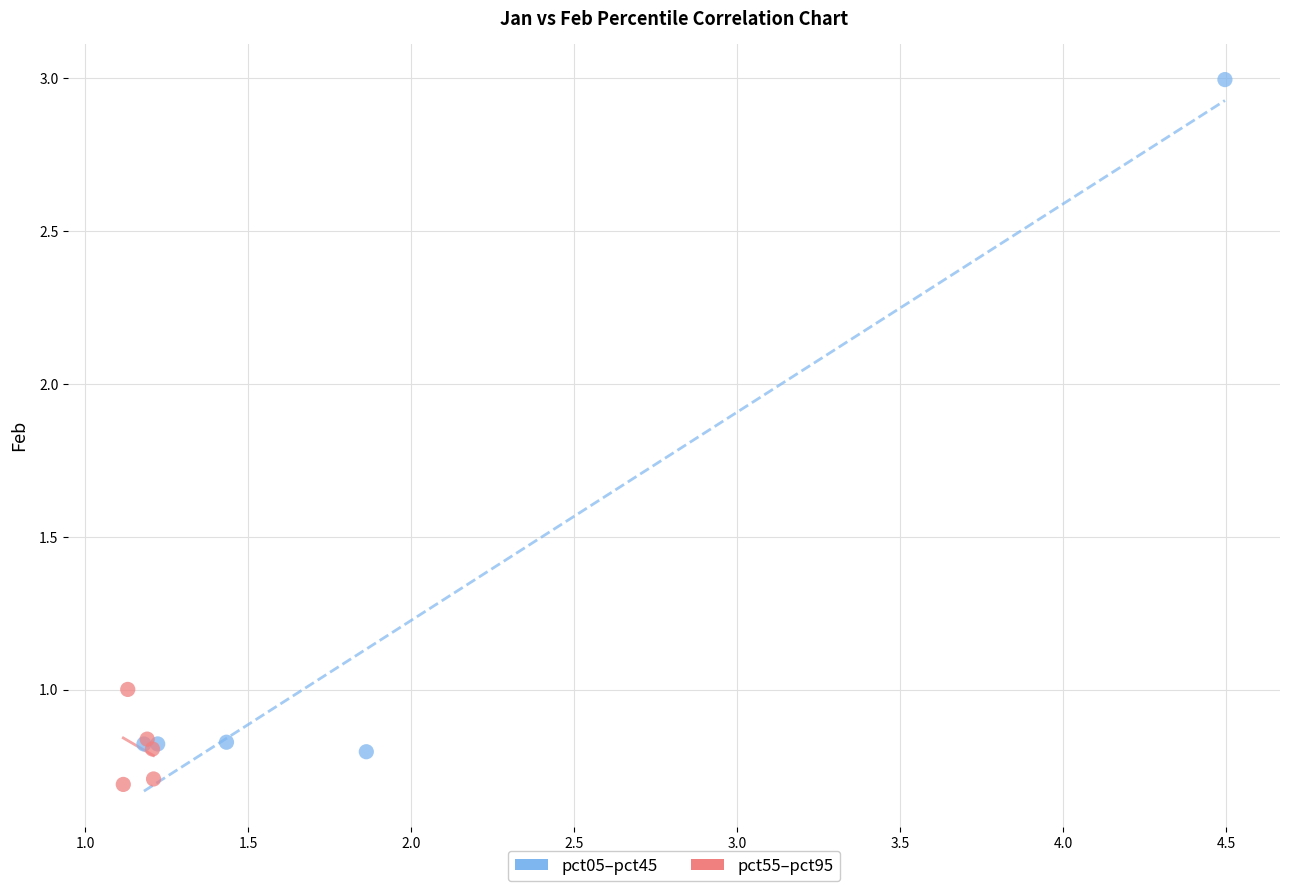

What are all the series names shown in the legend?

pct05–pct45, pct55–pct95